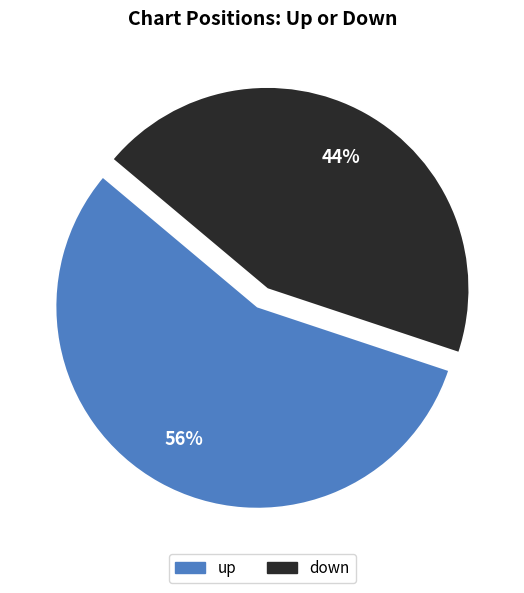

How many segments does this pie chart have?

2